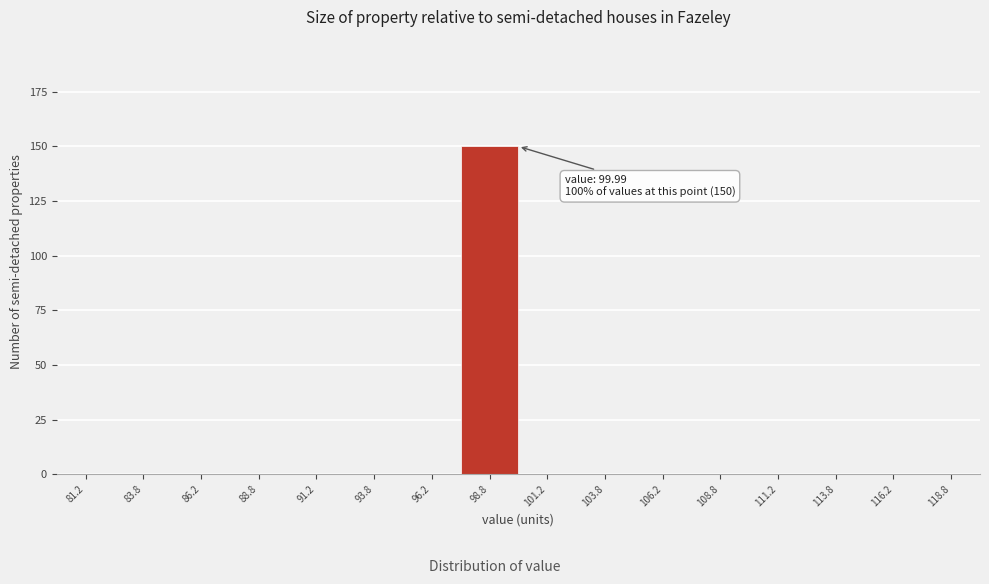

Over which range of the x-axis is the bar tallest?

97.5 to 100.0